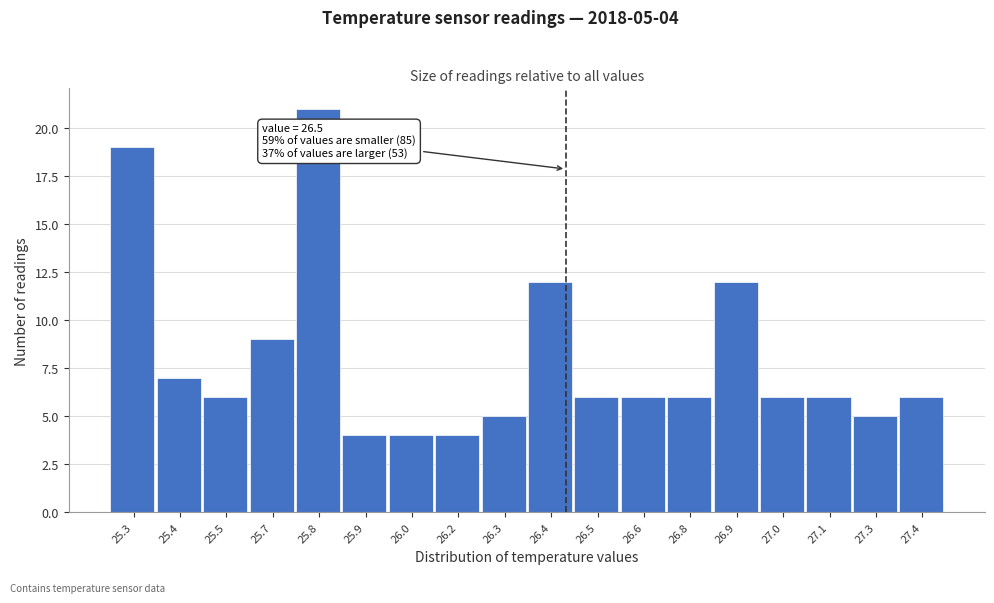

Reading right to left, extract all data points from this chart.

27.4=6	27.3=5	27.1=6	27.0=6	26.9=12	26.8=6	26.6=6	26.5=6	26.4=12	26.3=5	26.2=4	26.0=4	25.9=4	25.8=21	25.7=9	25.5=6	25.4=7	25.3=19